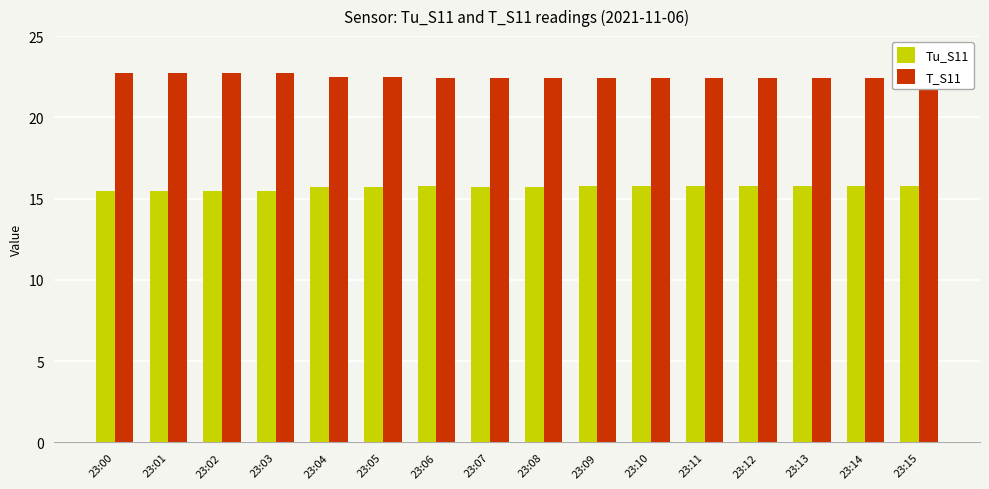

Count the T_S11 values in the range 22 to 23.

16